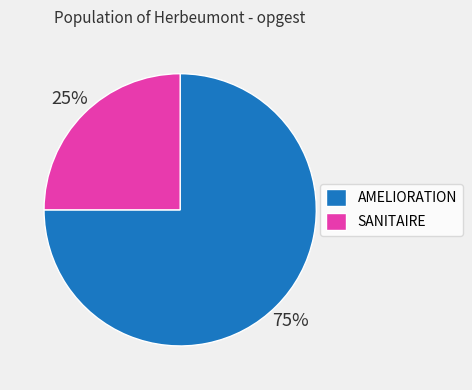

Rank the categories by value from highest to lowest.

AMELIORATION, SANITAIRE